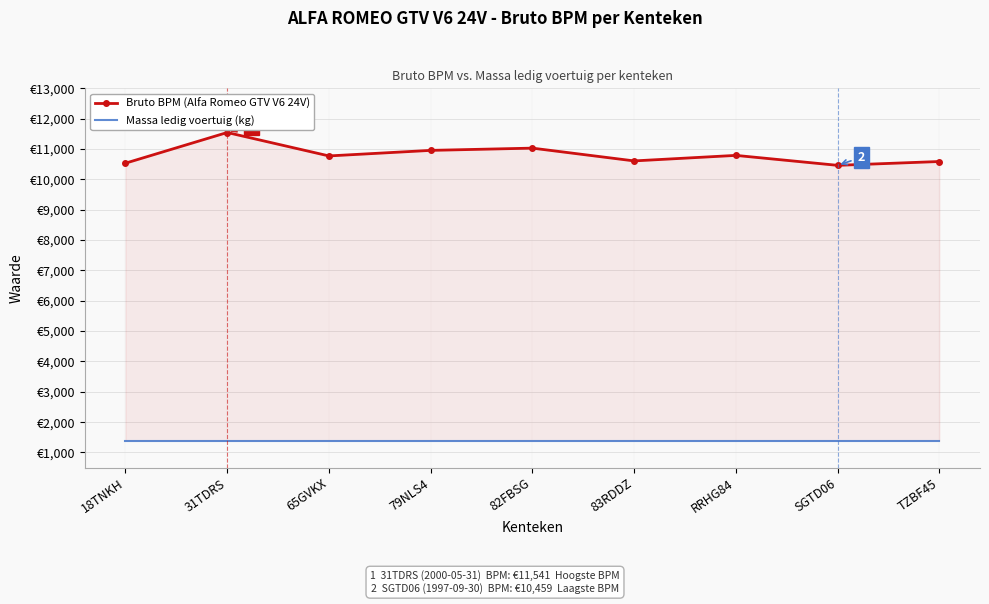

How many values in the Bruto BPM (Alfa Romeo GTV V6 24V) series exceed 10769?

4